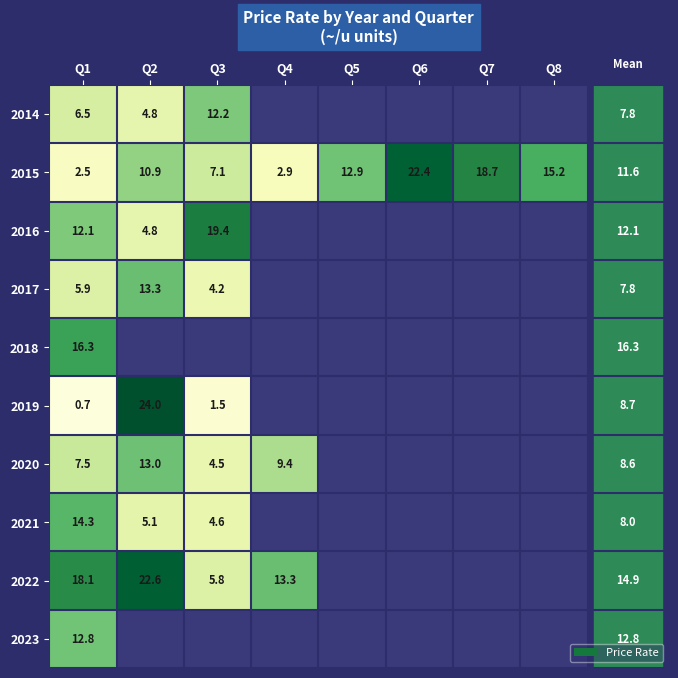

What is the average value of the 2015 series?

11.6